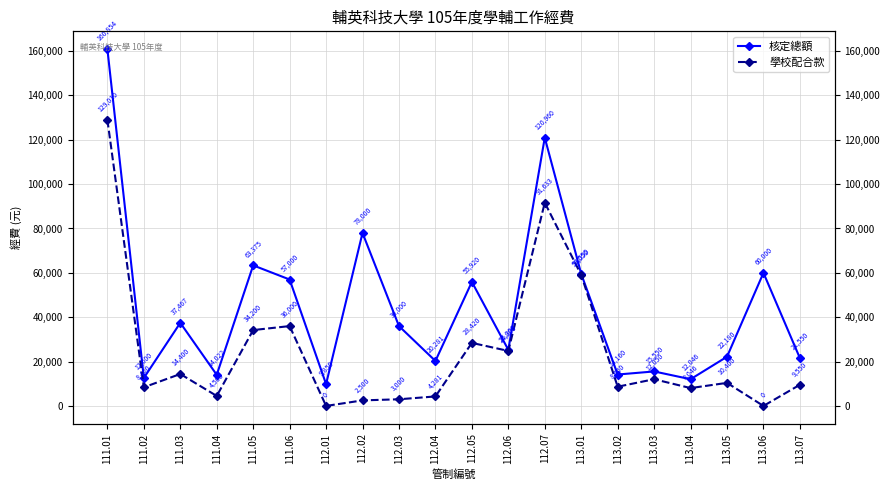

Which has a higher value, 113.02 or 112.06?

112.06